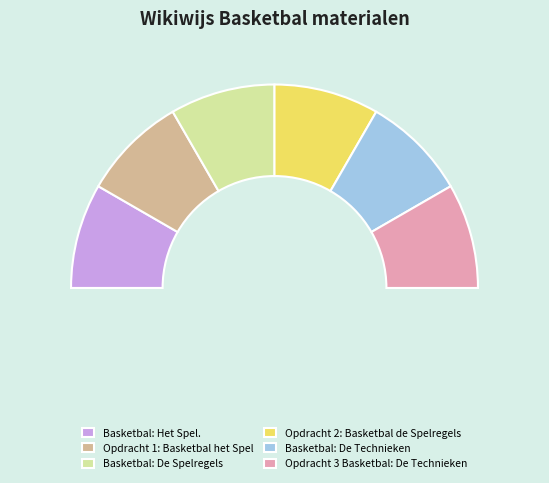

Which has a higher value, Basketbal: De Spelregels or Opdracht 2: Basketbal de Spelregels?

Opdracht 2: Basketbal de Spelregels